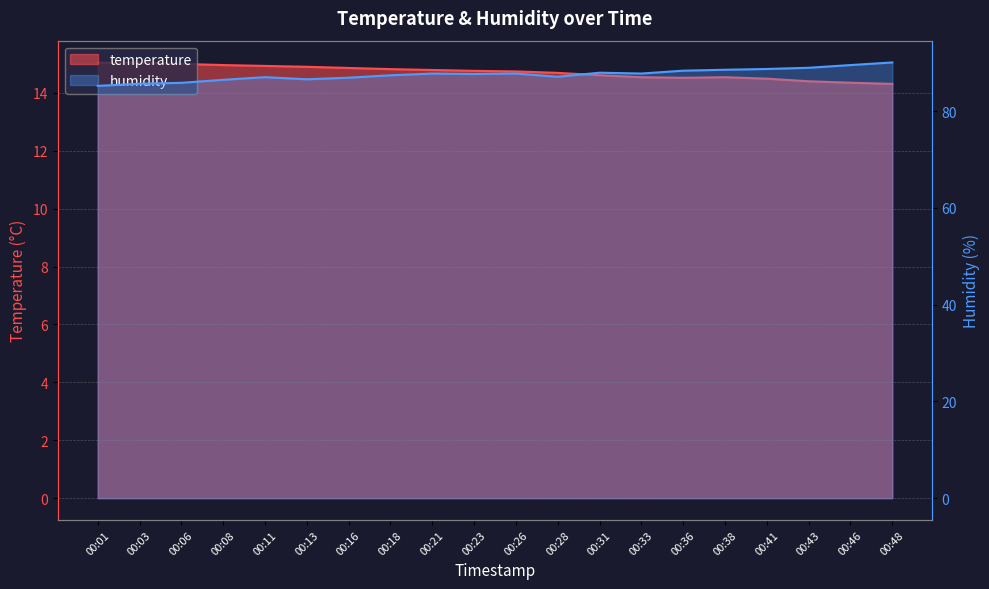

Which series changed the most between 00:03 and 00:46?

humidity